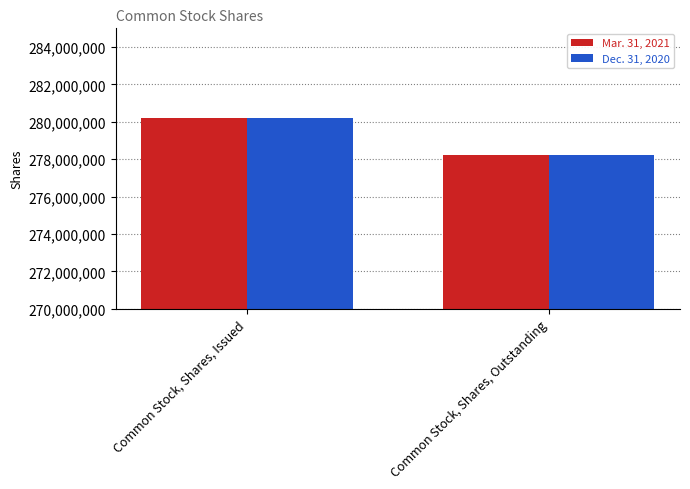

At which category is the sum across all series the highest?

Common Stock, Shares, Issued